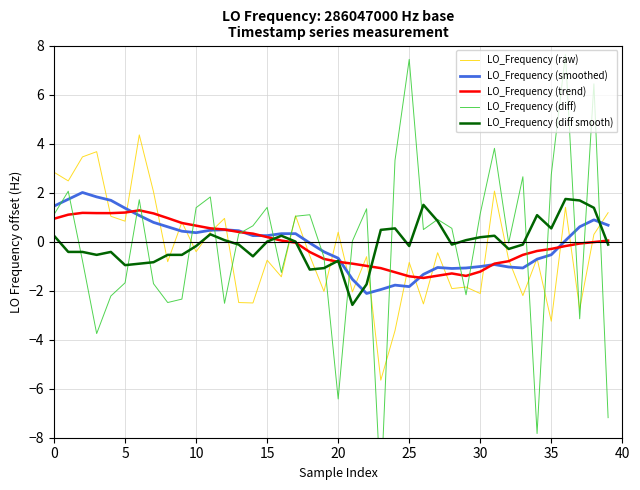

Rank the series by their maximum value, from lowest to highest.

LO_Frequency (trend), LO_Frequency (diff smooth), LO_Frequency (smoothed), LO_Frequency (raw), LO_Frequency (diff)